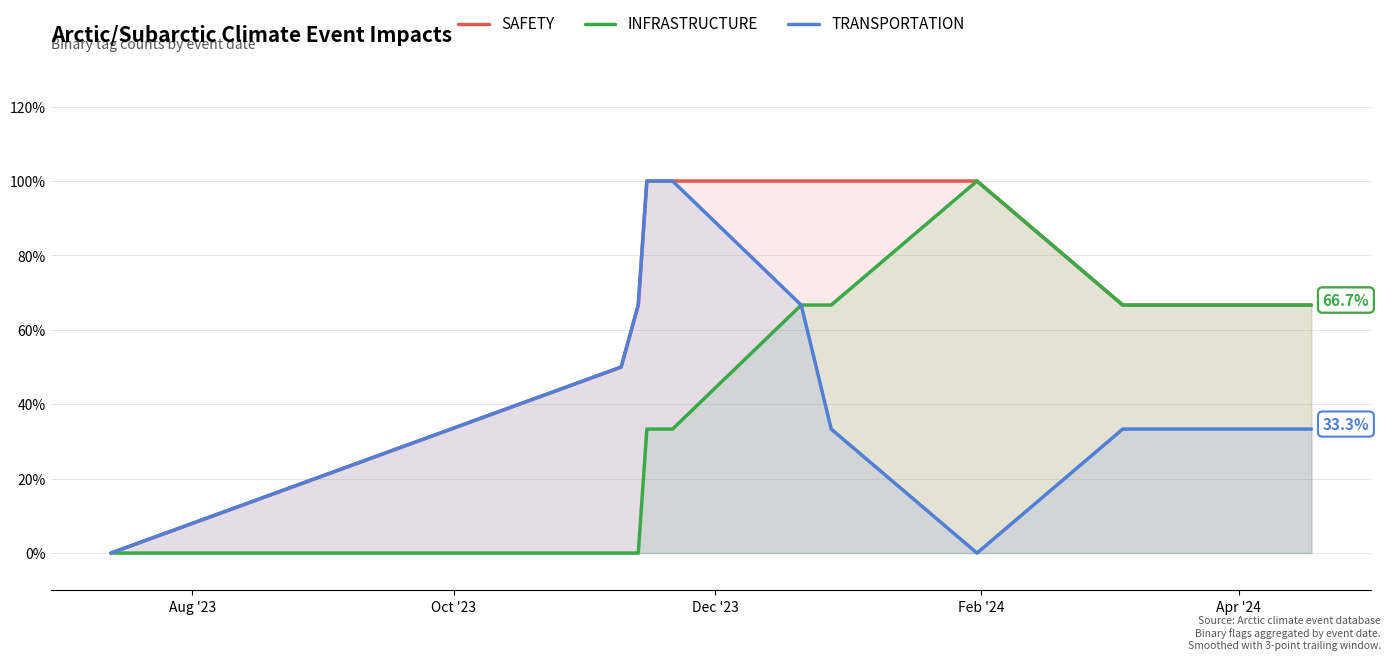

How many lines are shown in the chart?

3